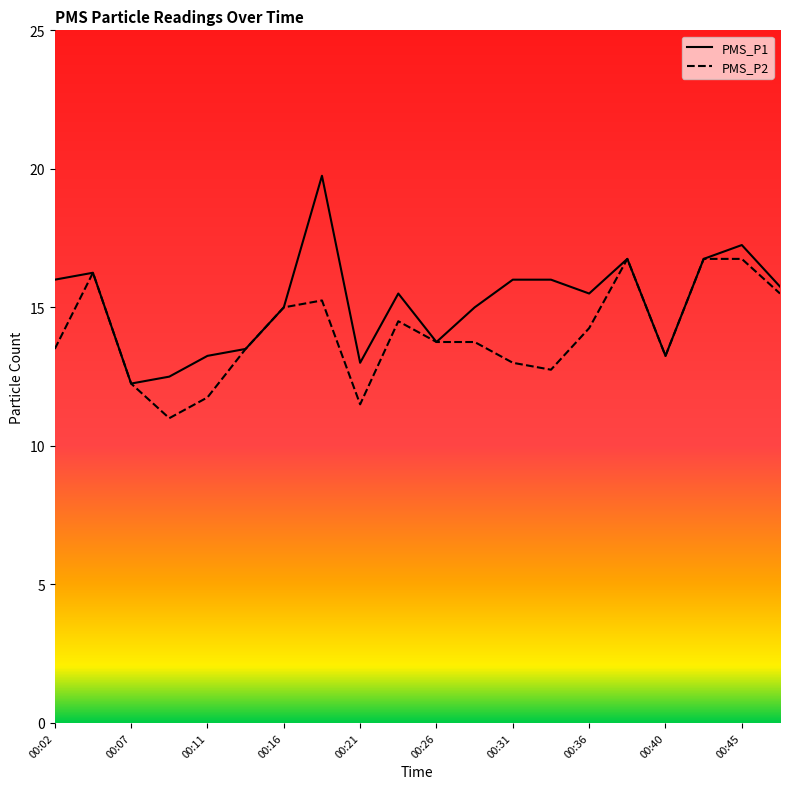

Which series has the widest spread of values?

PMS_P1